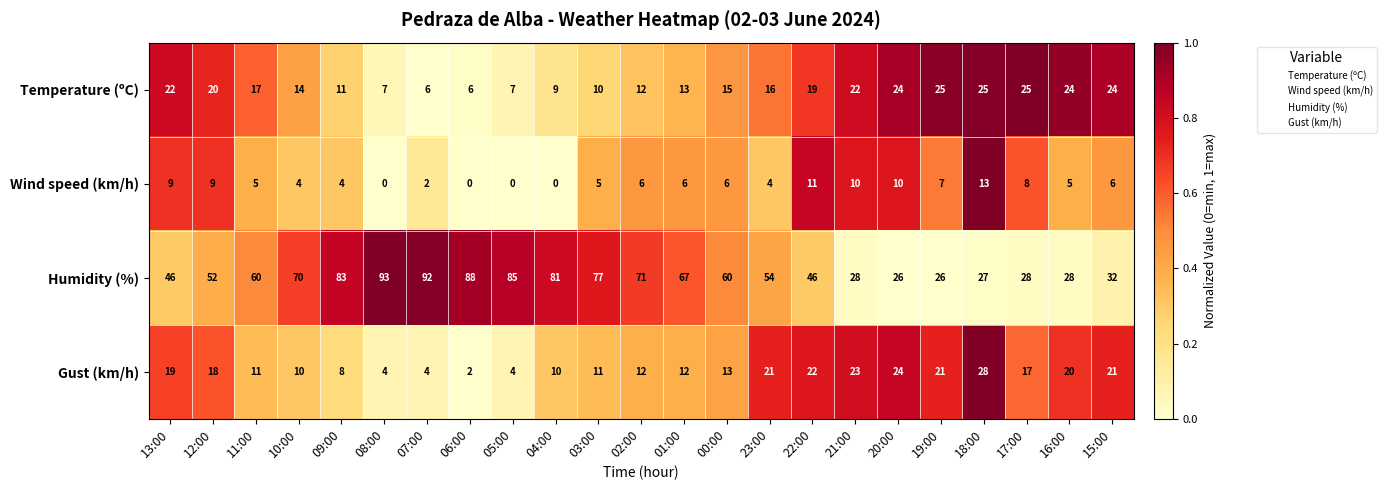

What is the total value across all series at 10:00?

98